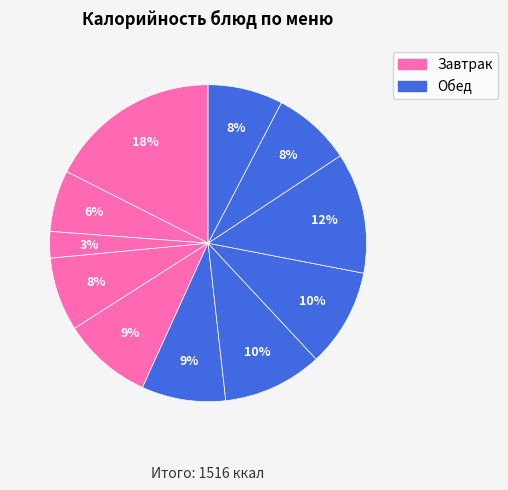

How many slices are in this pie chart?

11